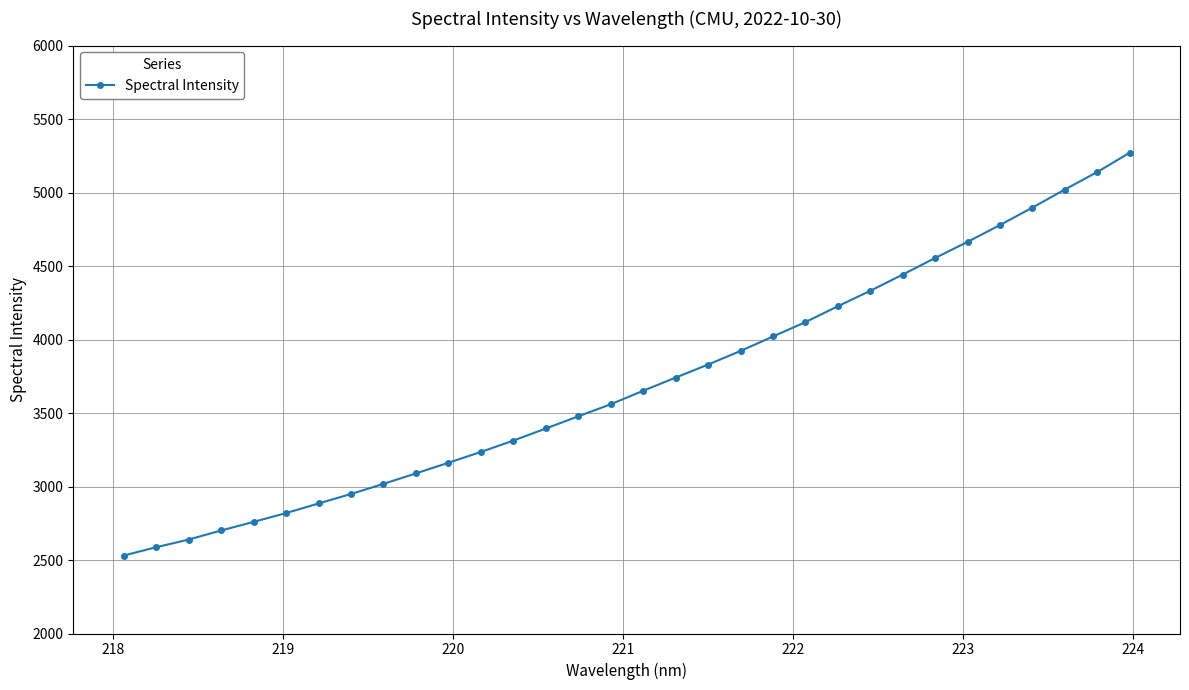

What is the difference between the second highest and minimum values?

2609.4